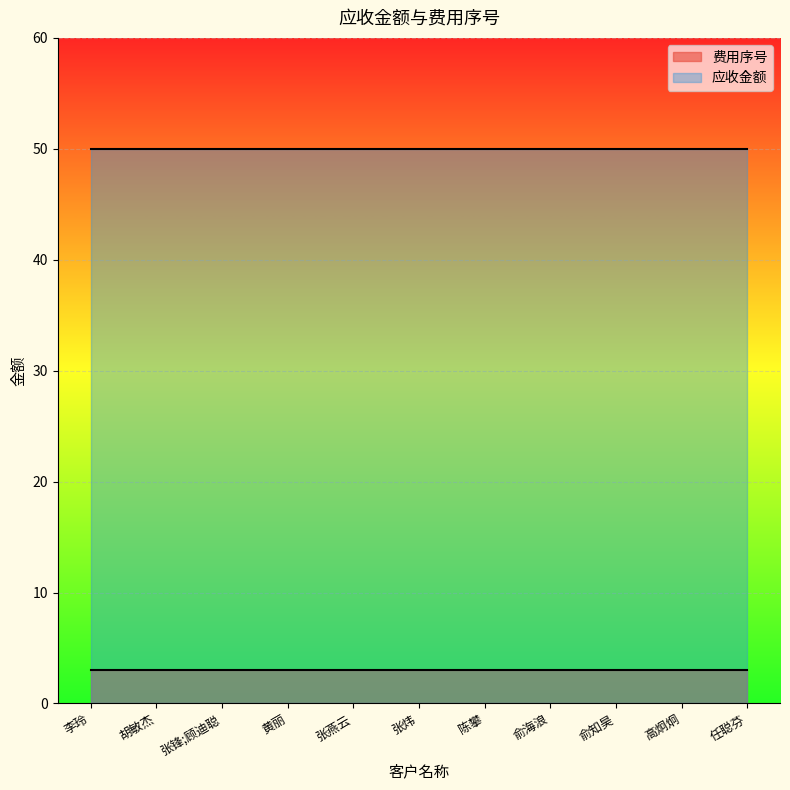

True or false: 费用序号 has a value of 3 at 胡敏杰.

True